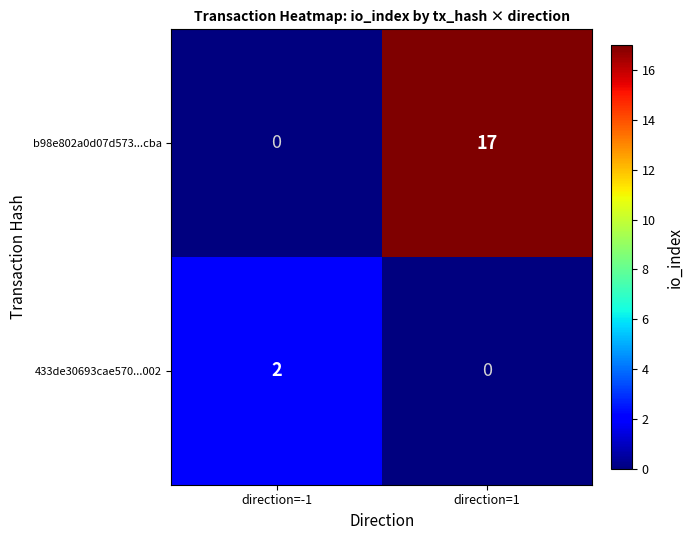

At which category does the chart reach its peak across all series?

direction=1